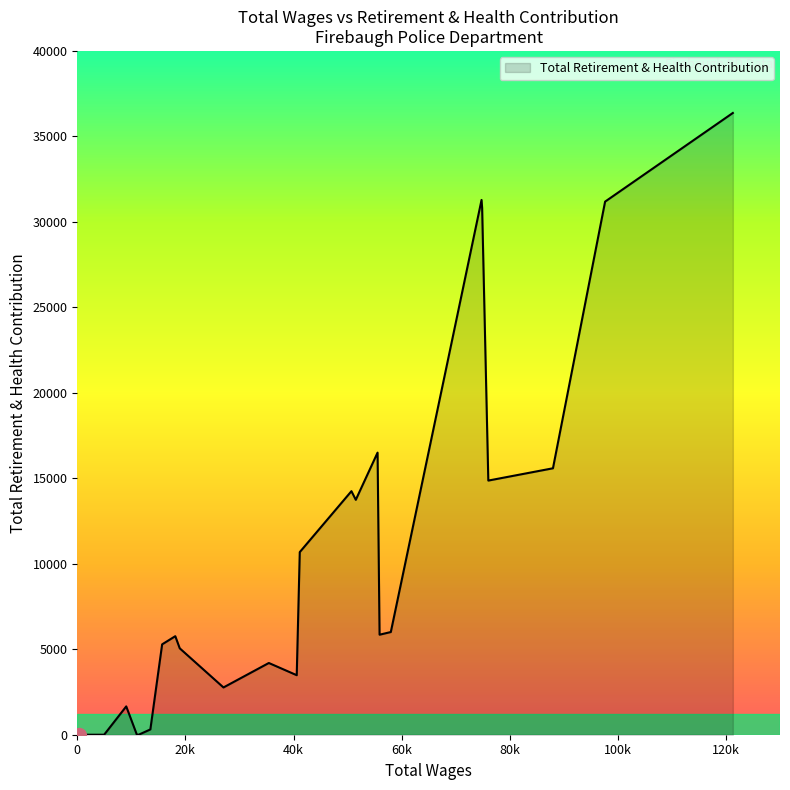

What is the greatest value displayed?

36371